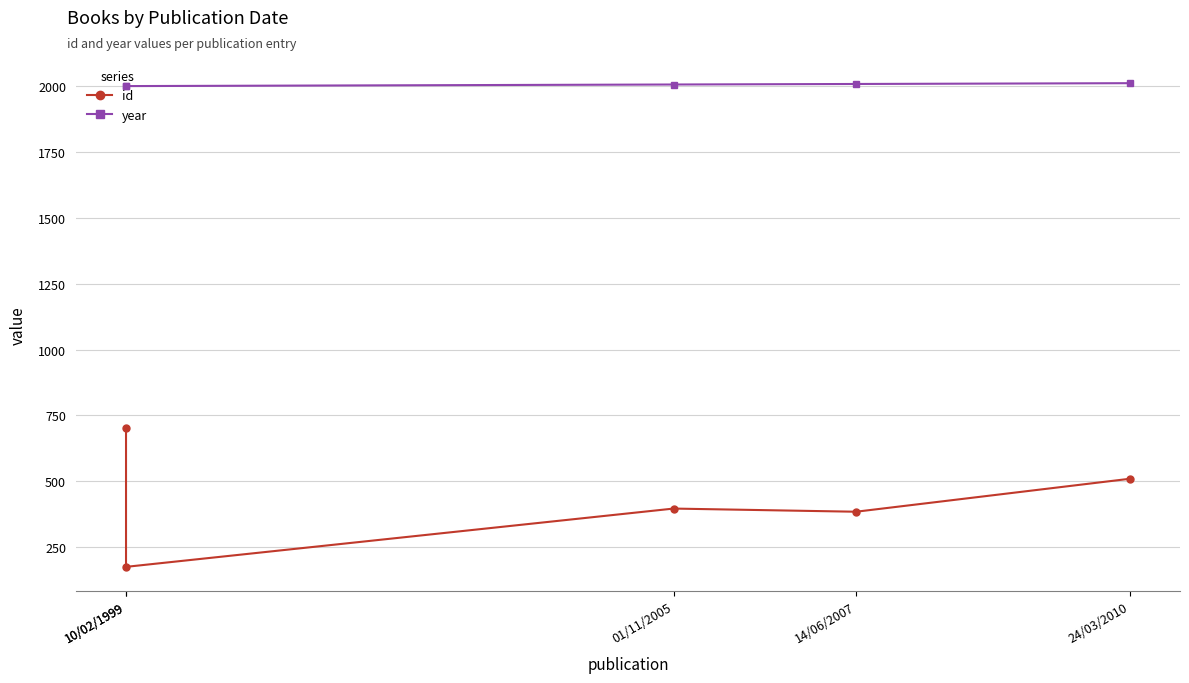

What is the difference between the second highest and second lowest values in the year series?

8